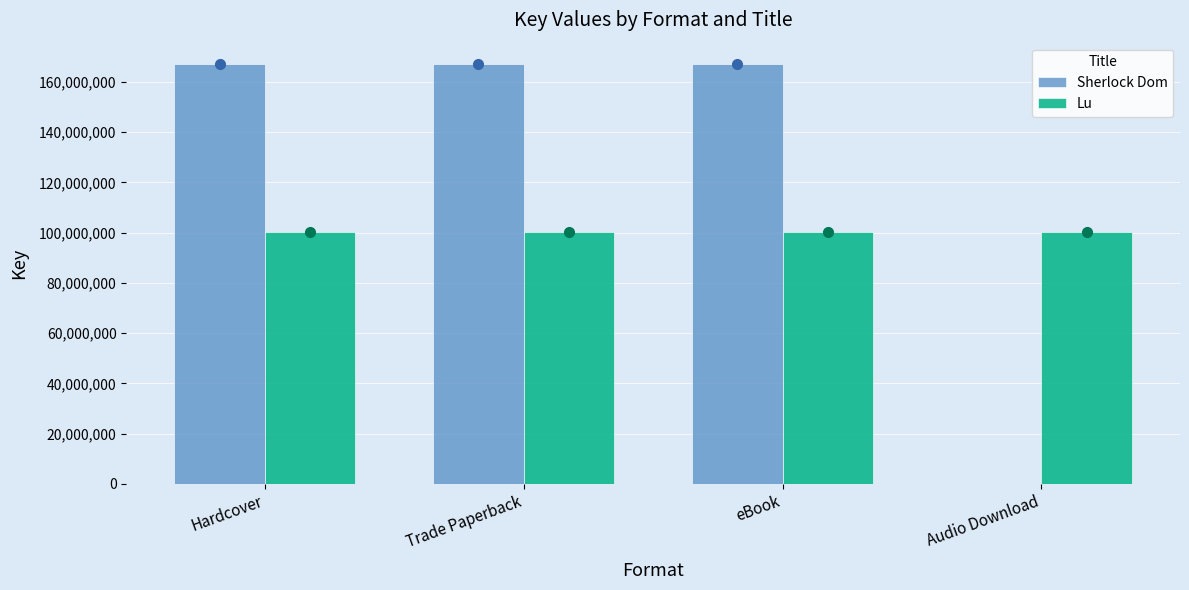

What is the total value across all series at Audio Download?

100216827